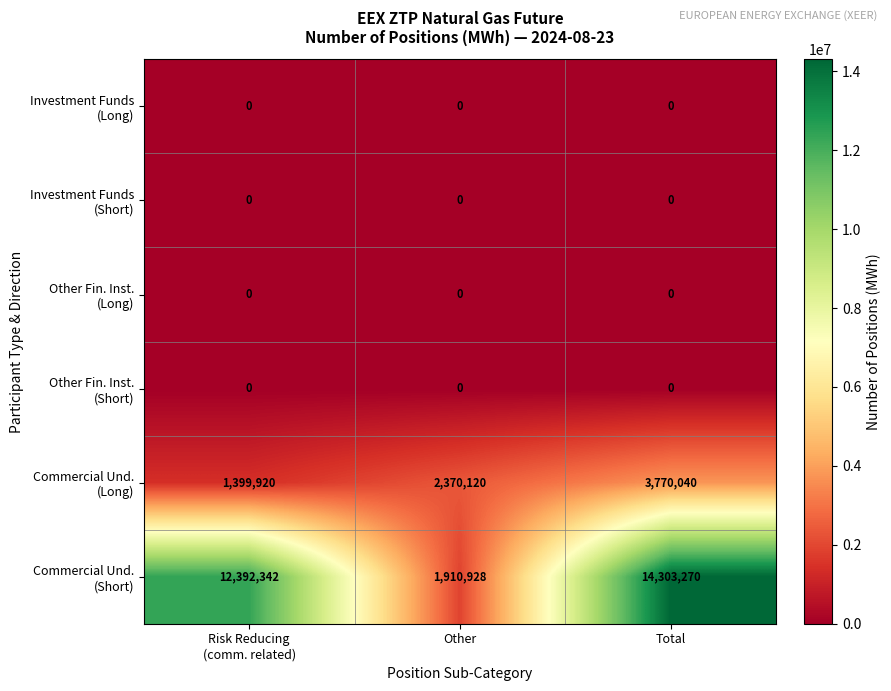

Which category has the highest value across all series?

Total